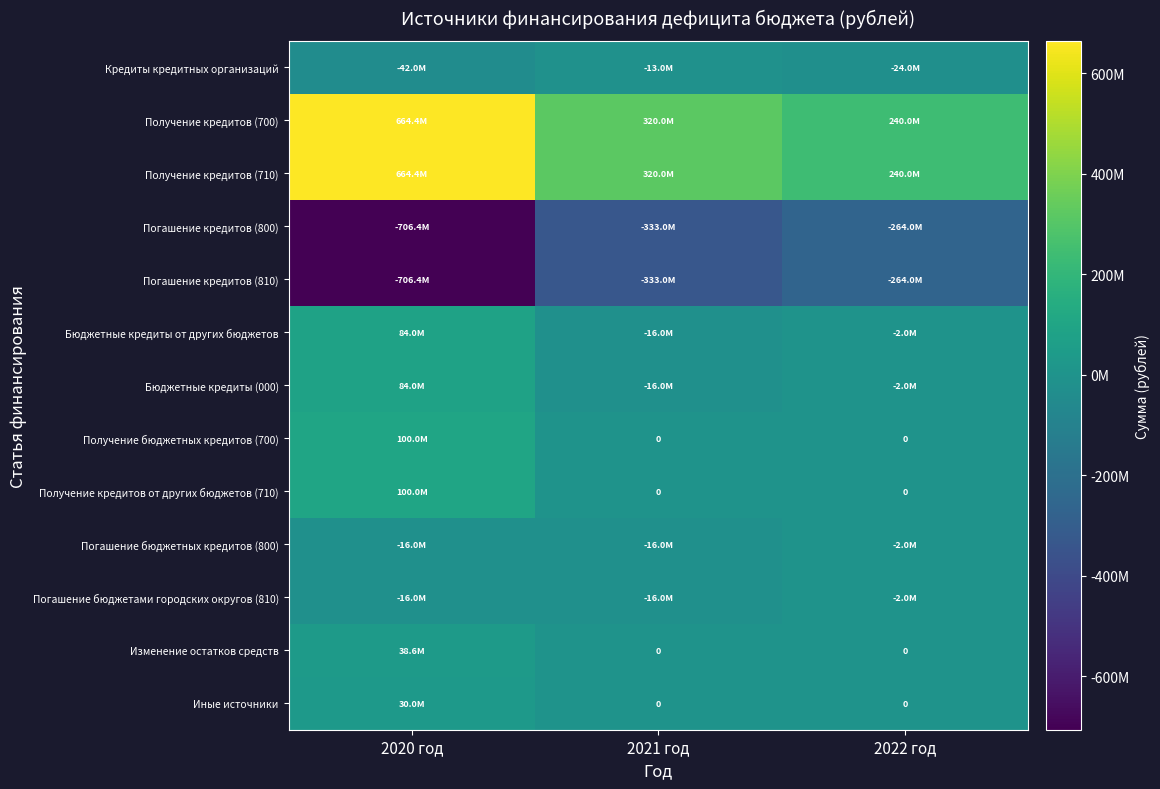

What is the greatest value displayed?

664400000.0